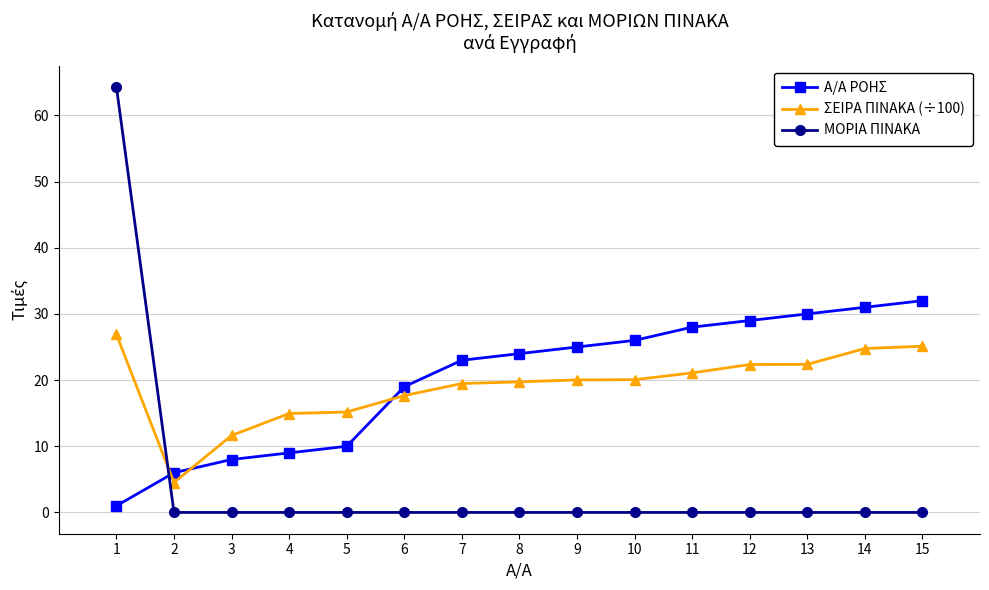

What is the difference between the maximum and second lowest values in the Α/Α ΡΟΗΣ series?

26.0